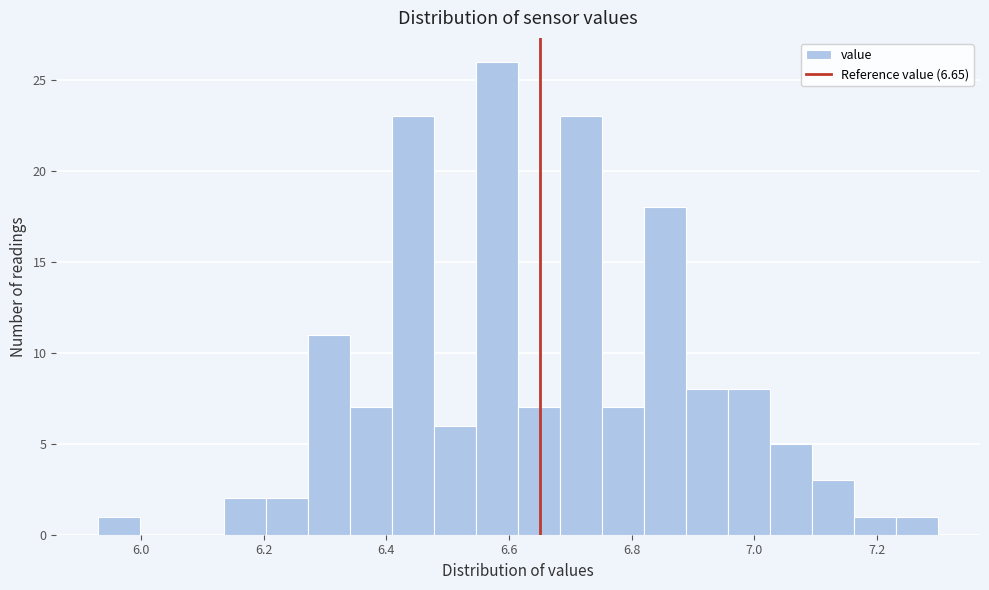

Around what value on the x-axis is the tallest bar? Give the approximate position of its centre, as read against the axis.

6.58